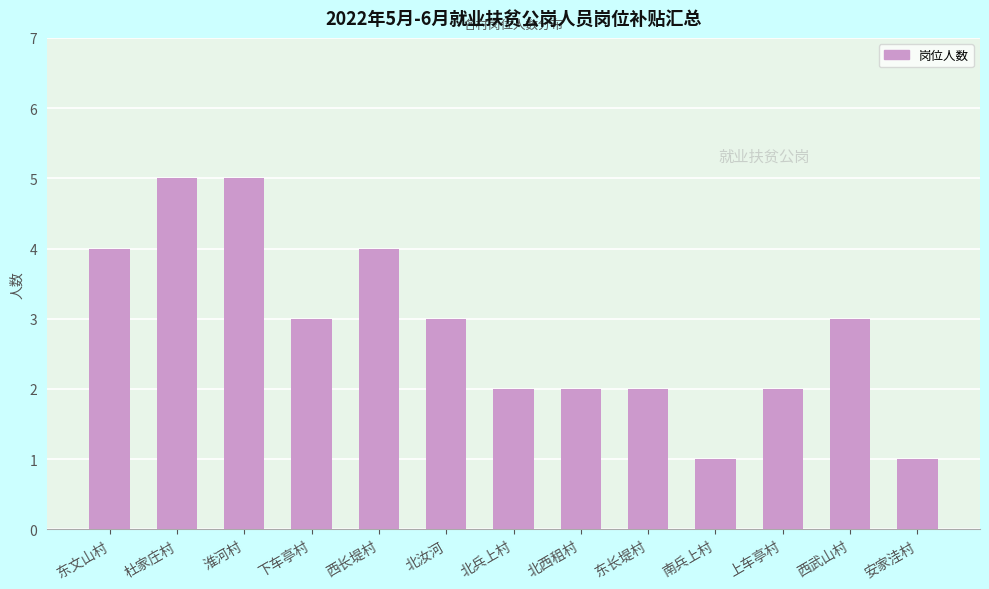

Approximately how many times larger is the value at 北西租村 compared to 西长堤村?

0.5